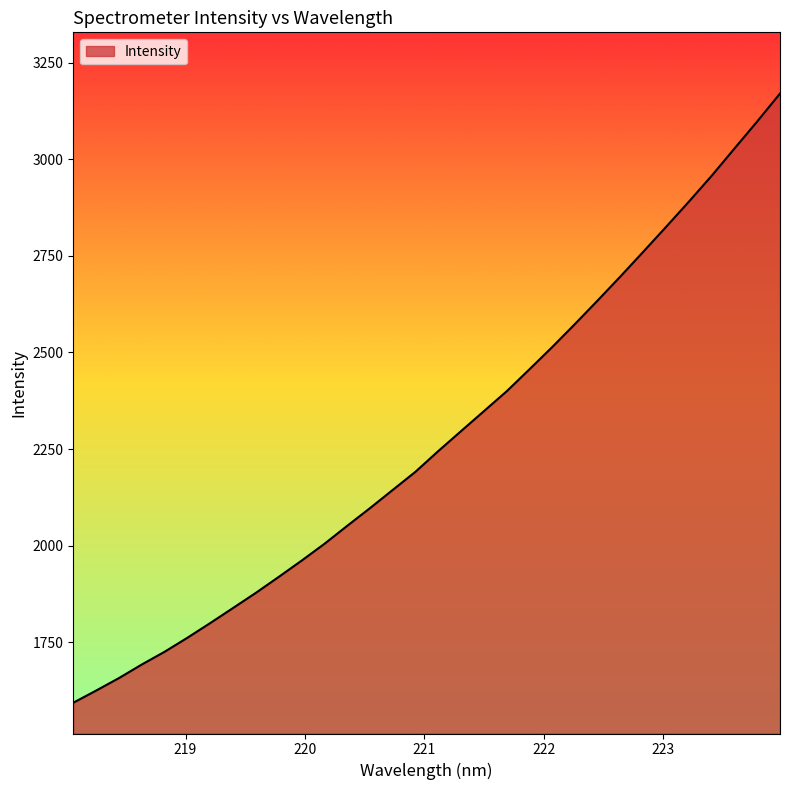

What is the greatest value displayed?

3170.4